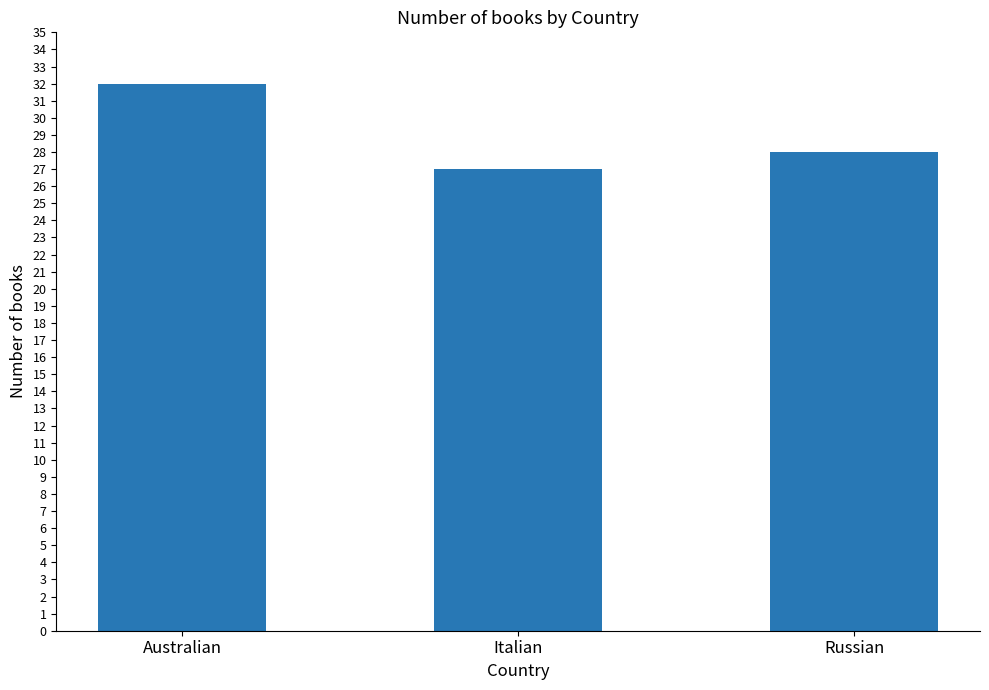

Are the bars horizontal?

No